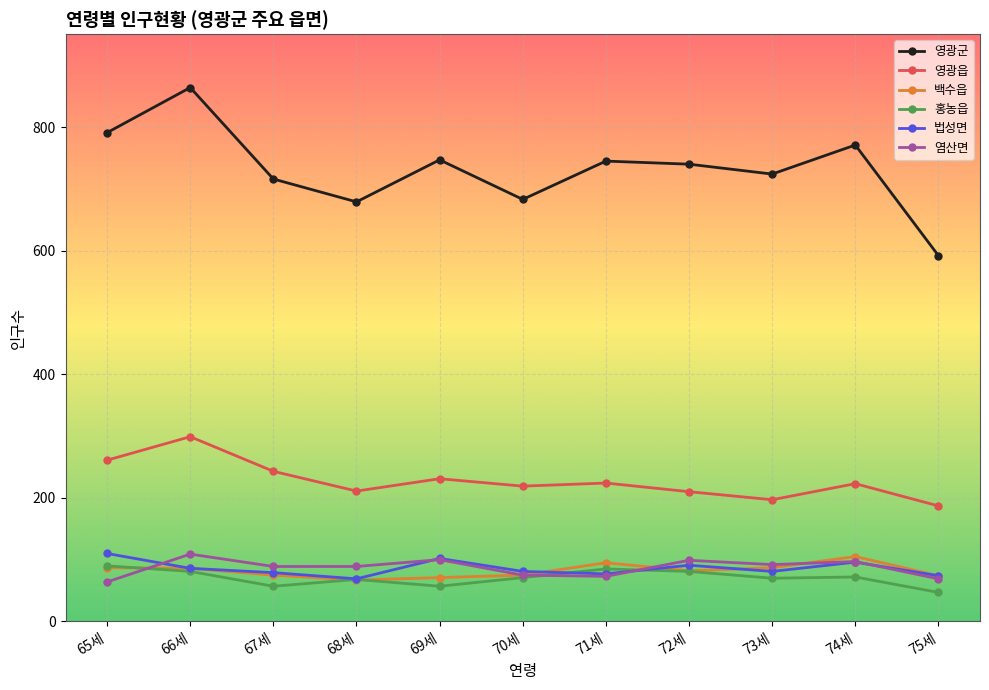

At which label does 영광군 first exceed 740?

65세